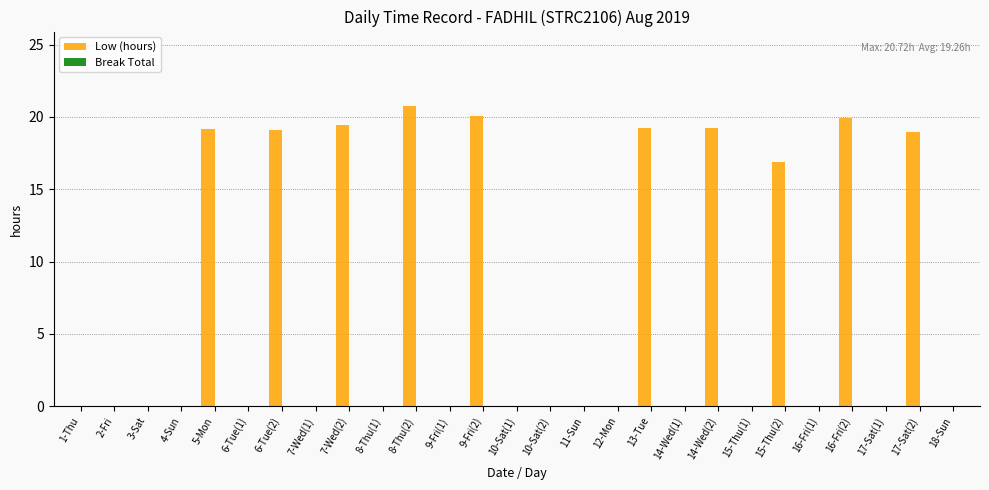

What is the change in value from 6-Tue(2) to 14-Wed(1)?

-19.1